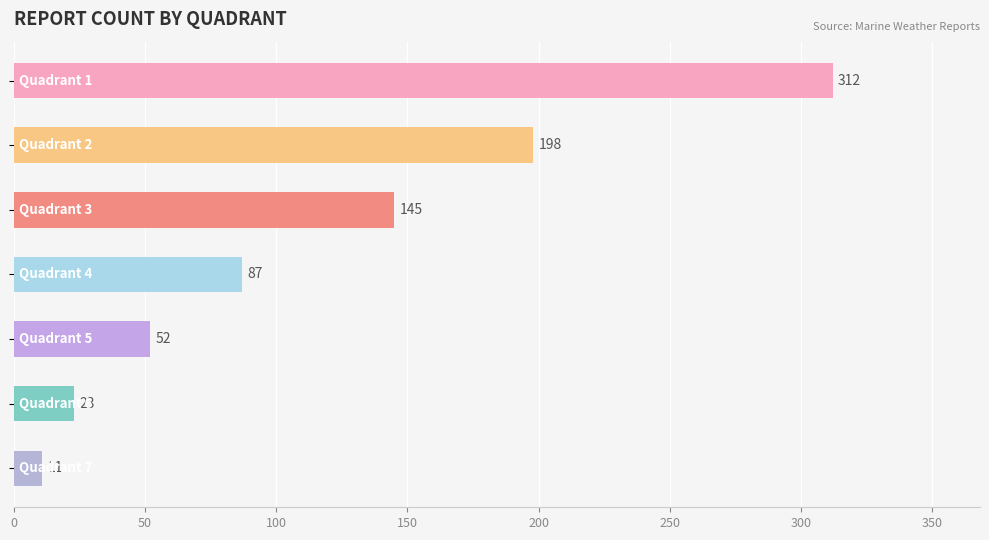

What is the difference between the second highest and minimum values?

187